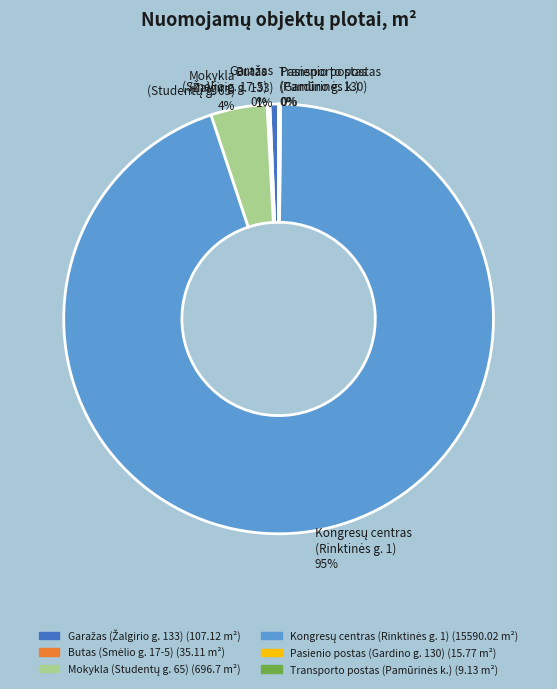

Is there a majority slice in this chart?

Yes